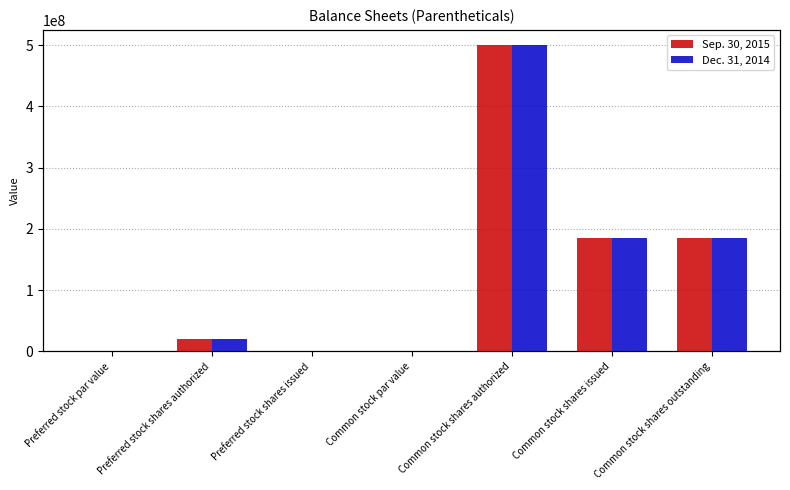

What is the value of the Sep. 30, 2015 bar at the 7th from the left?

185740000.0